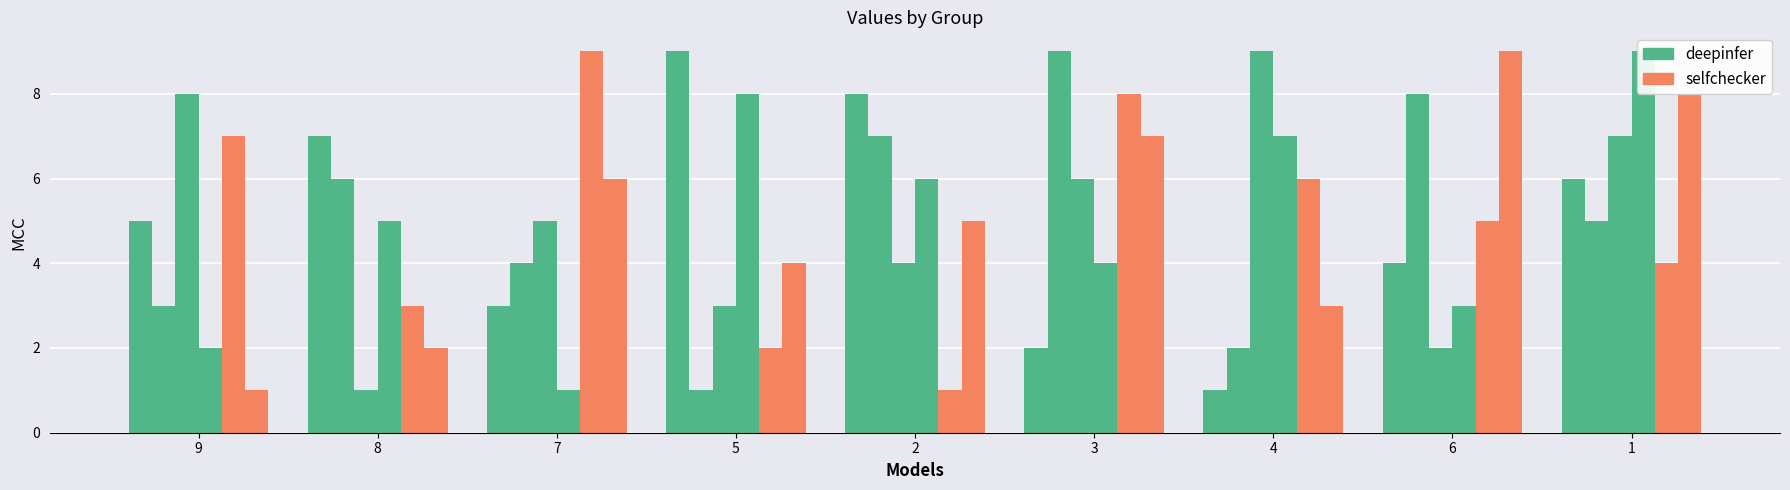

The value of deepinfer at 9 is 2. True or false?

True